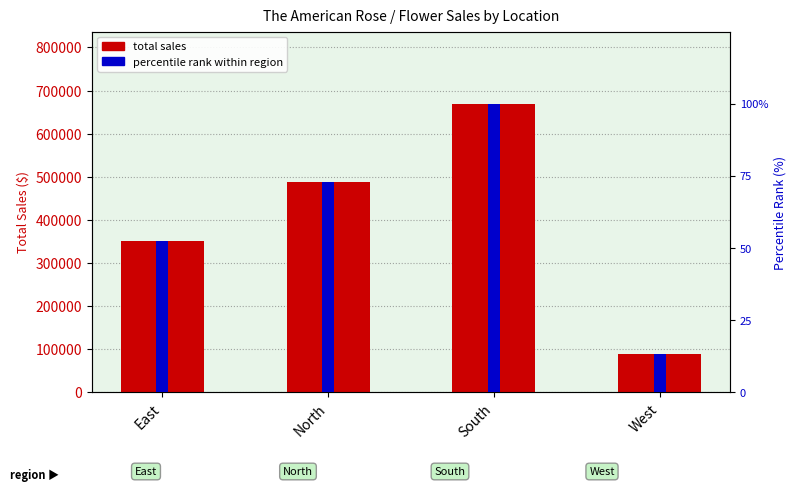

At which label does percentile rank within region first exceed 72?

North